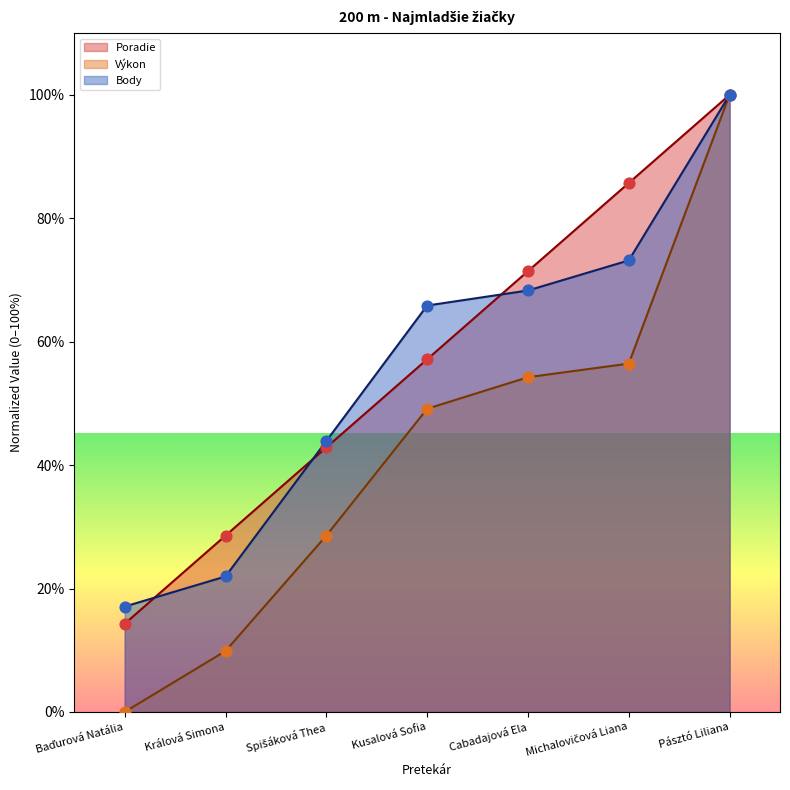

What are all the series names shown in the legend?

Poradie, Výkon, Body